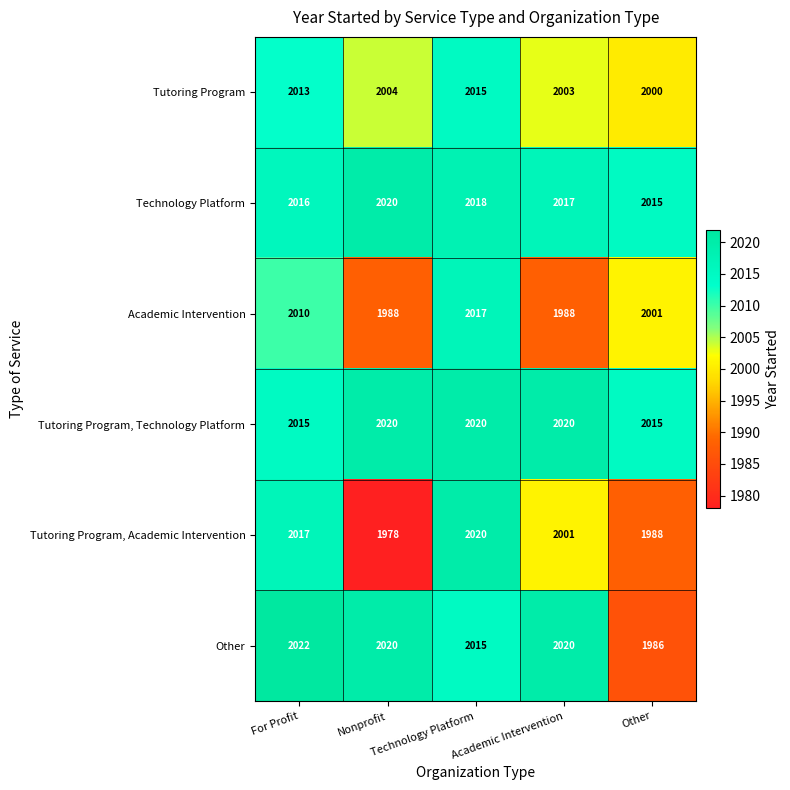

What is the smallest value displayed?

1978